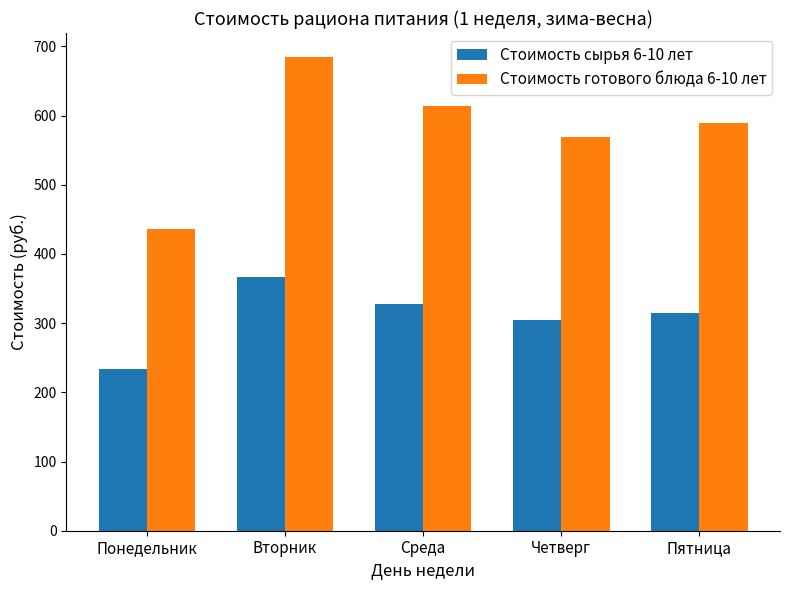

What is the total value across all series at Пятница?

904.8